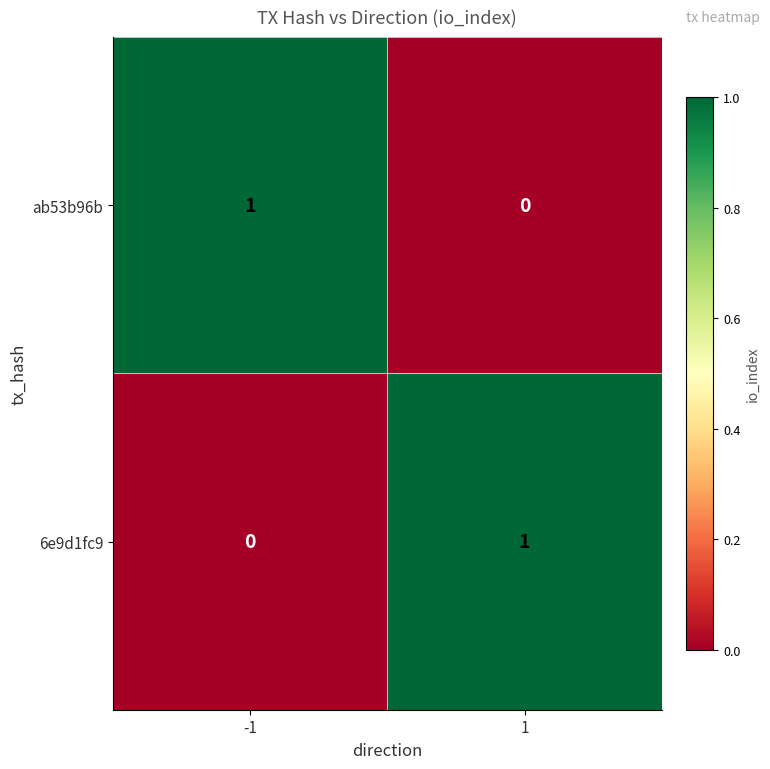

Rank the series at -1 from lowest to highest value.

6e9d1fc9, ab53b96b